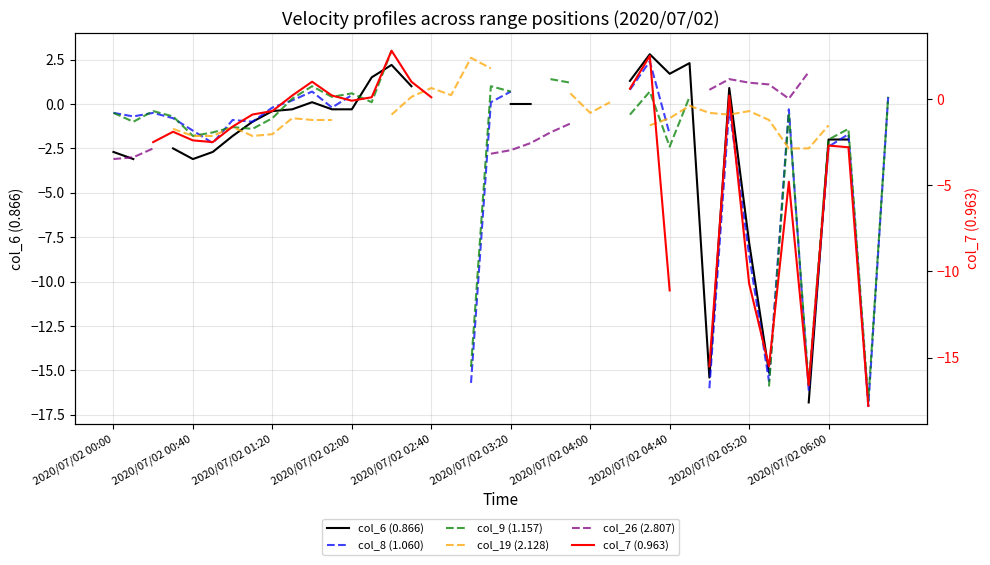

What position from the right is 39?

1